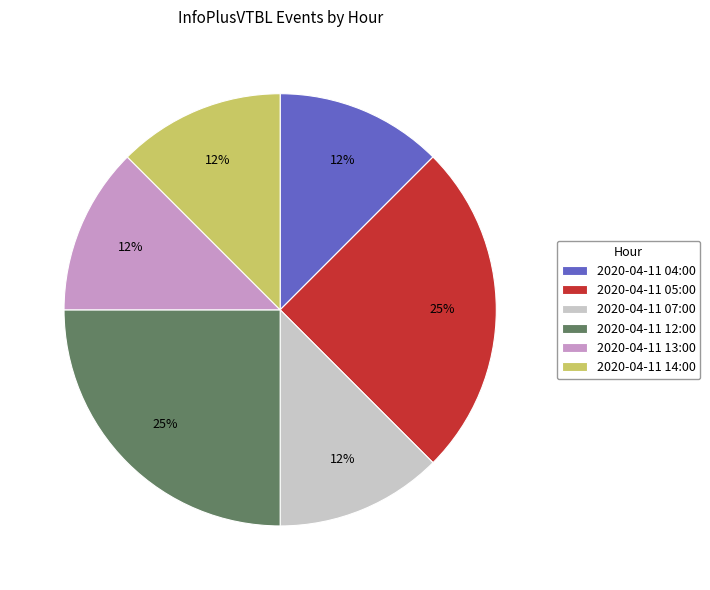

Is the sum of 2020-04-11 14:00 and 2020-04-11 12:00 greater than half?

No